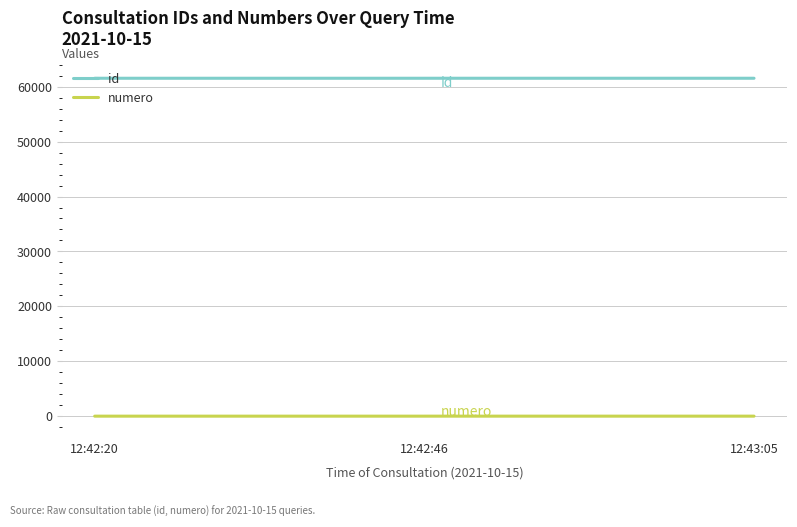

What is the sum of all id values?

184608